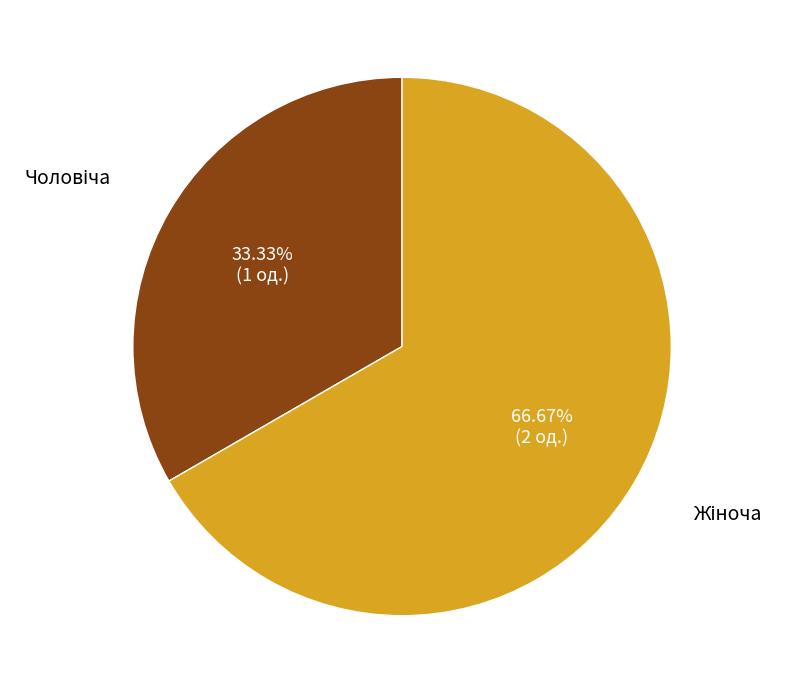

How many segments does this pie chart have?

2